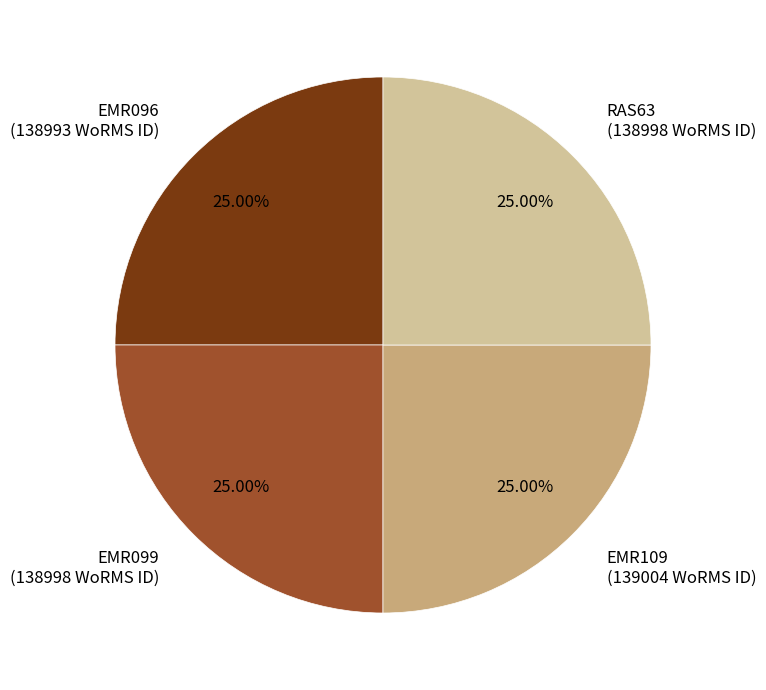

To the nearest percent, what portion does RAS63 represent?

25%